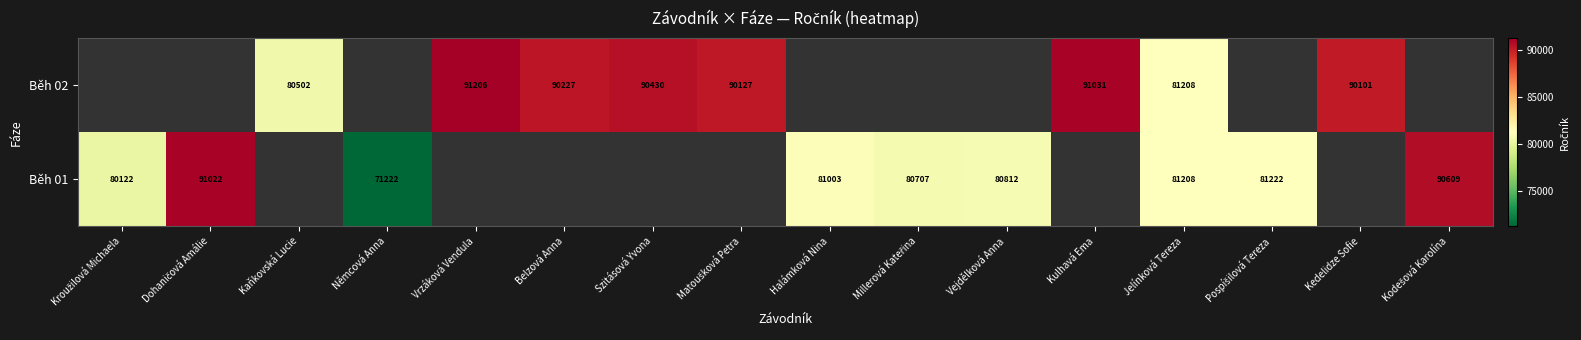

True or false: Běh 01 has a value of 81208 at Jelínková Tereza.

True